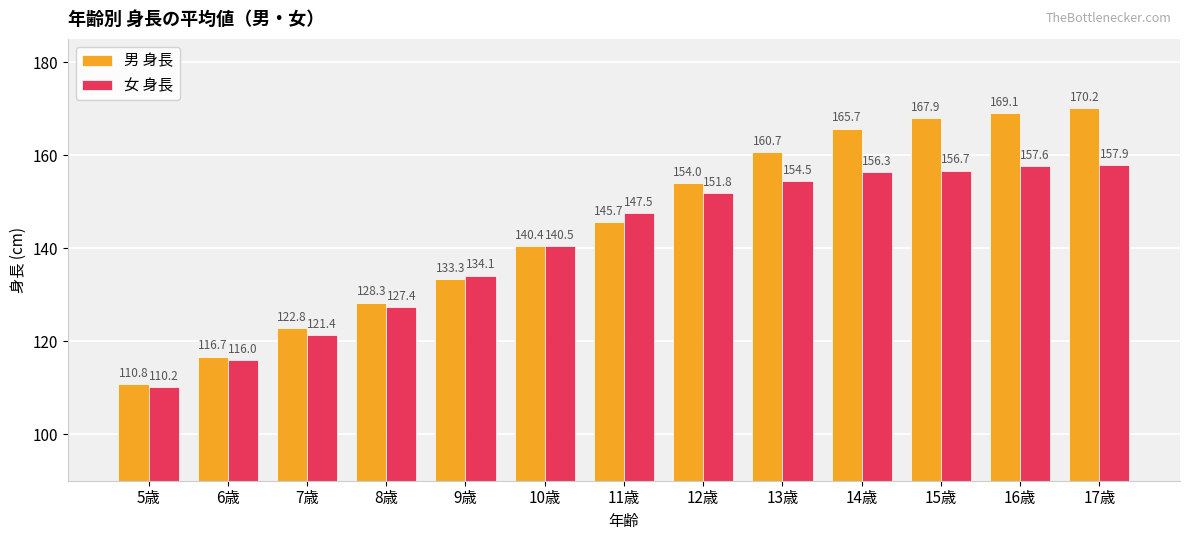

What is the average value of the 男 身長 series?

145.0